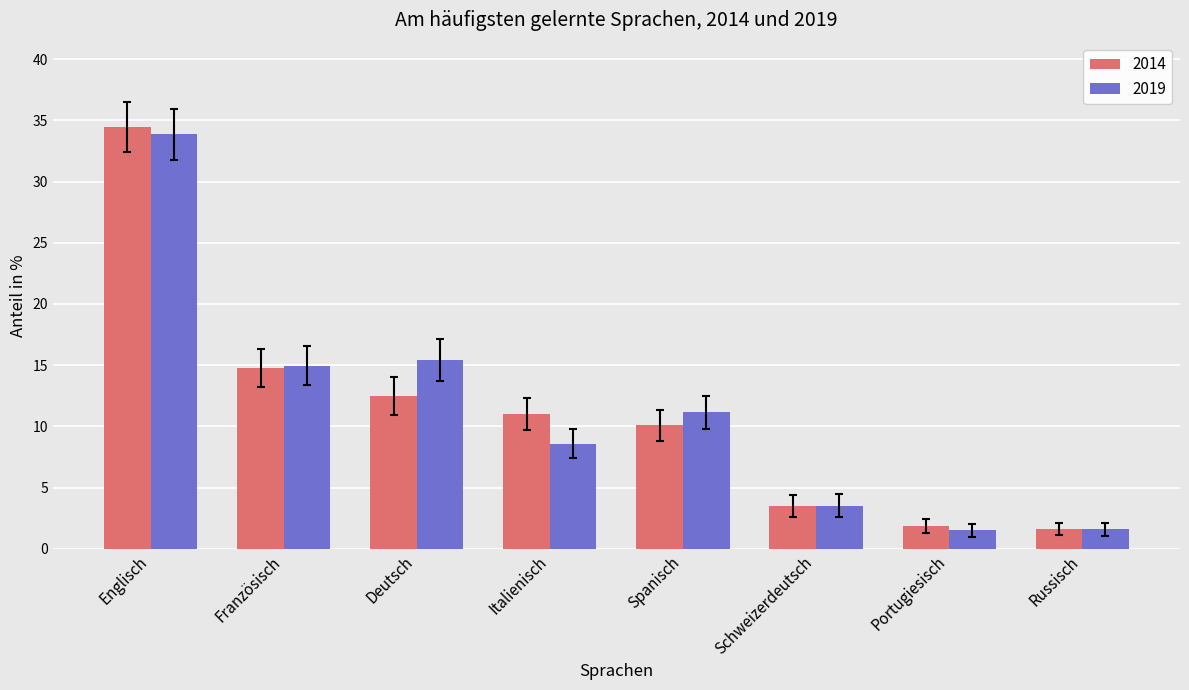

What is the spread (max minus min) of values at Spanisch?

1.1